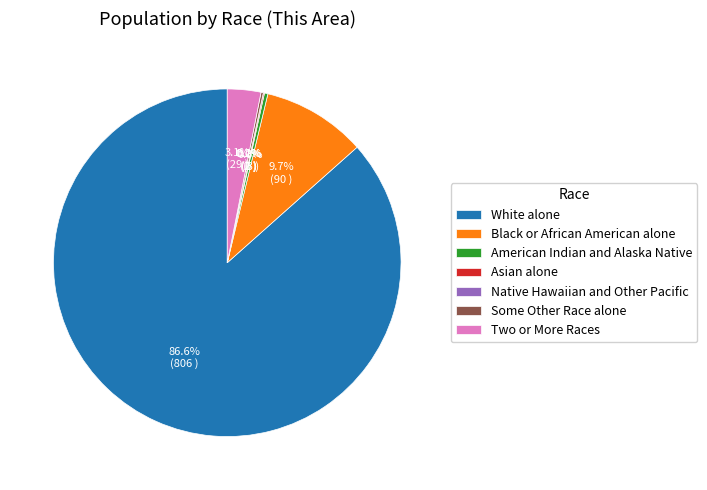

To the nearest percent, what is the difference between the largest and smallest slice percentages?

87%